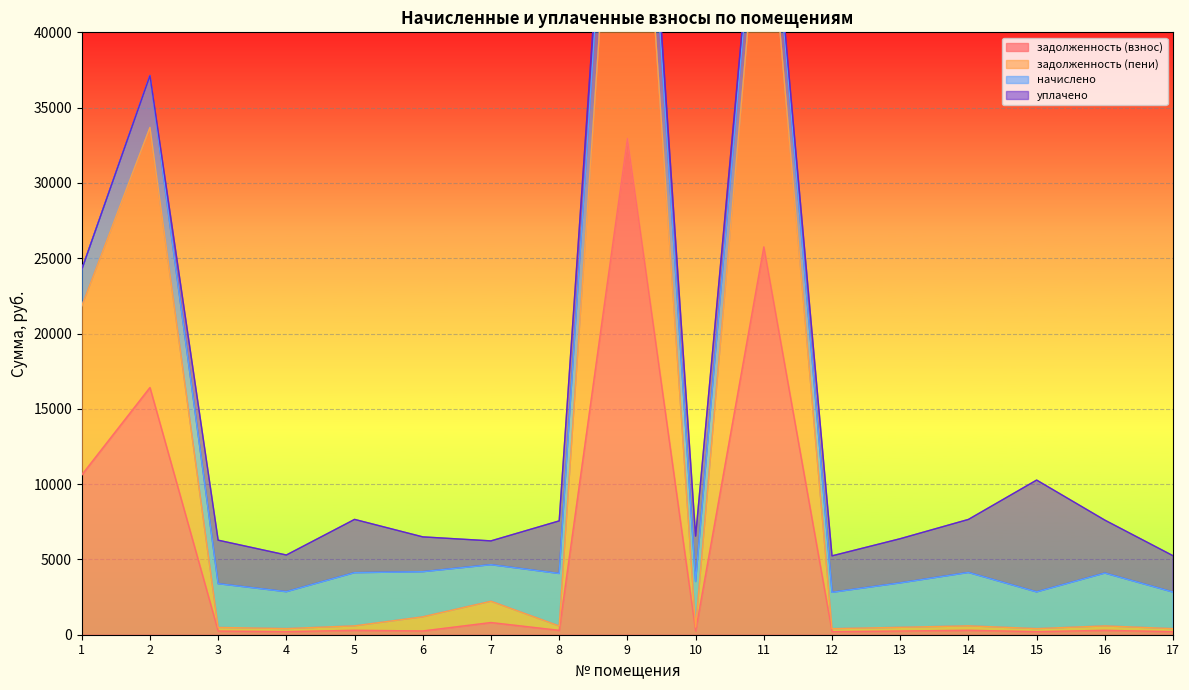

List the labels in order of задолженность (пени) value, smallest first.

12, 17, 15, 4, 3, 13, 10, 8, 16, 5, 14, 6, 7, 1, 2, 11, 9